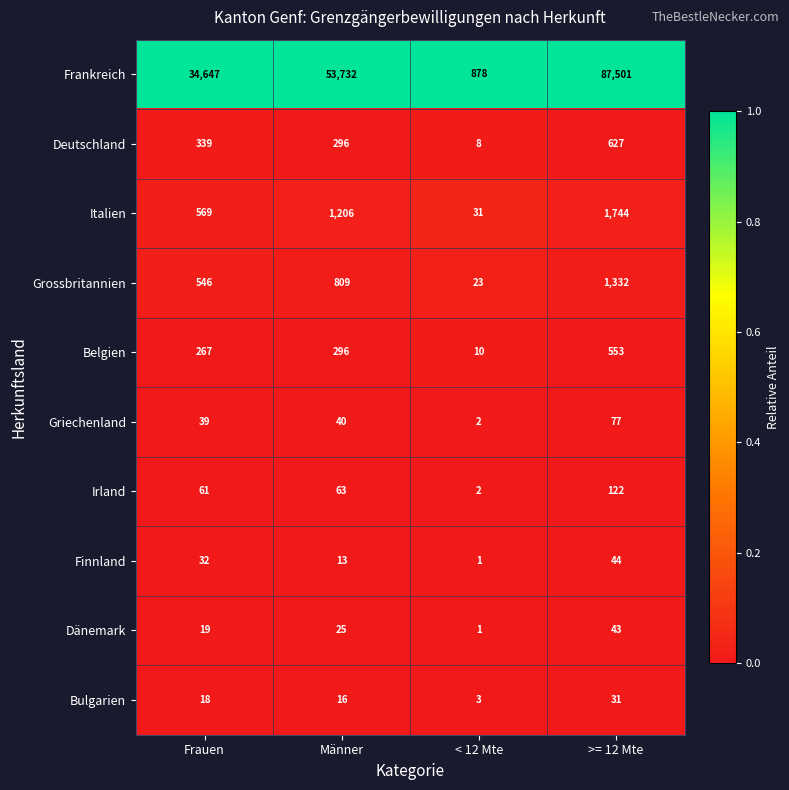

What is the difference between the highest and lowest values at >= 12 Mte?

87470